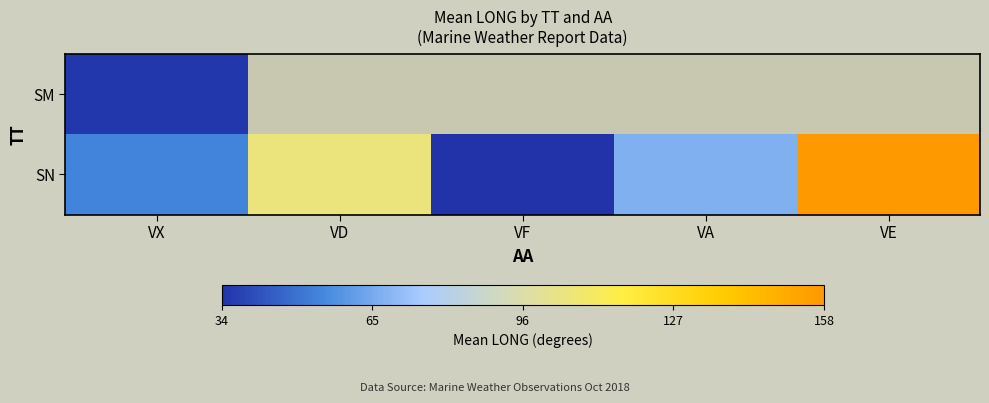

Which has a higher value, VF or VD?

VD